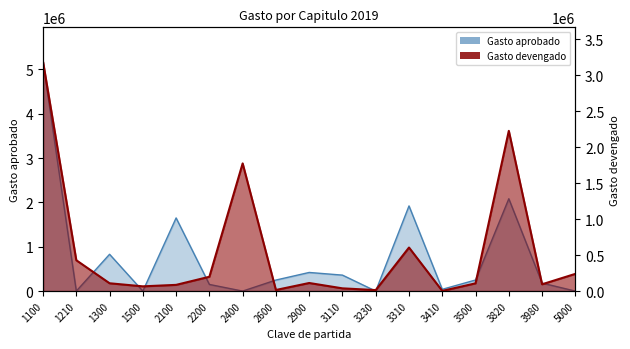

Rank the series at 3980 from highest to lowest value.

Gasto aprobado, Gasto devengado